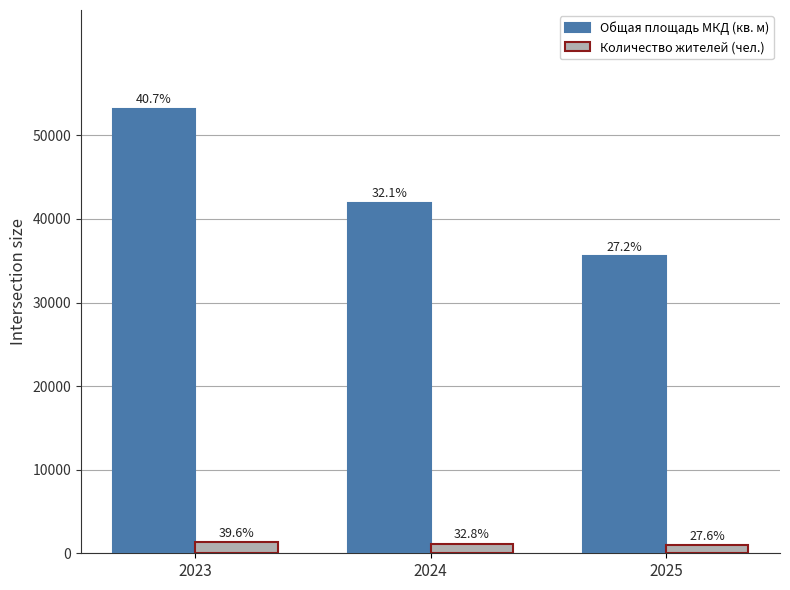

Rank the categories by Количество жителей (чел.) value from highest to lowest.

2023, 2024, 2025